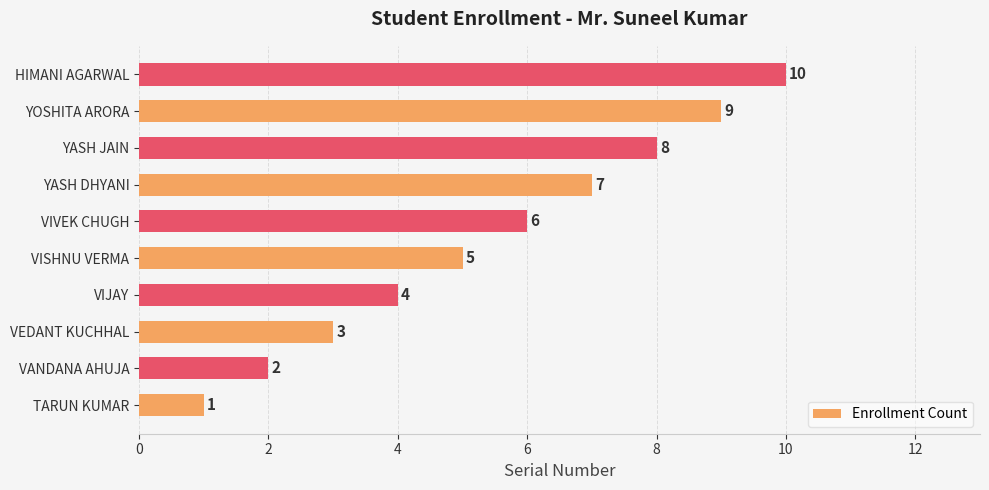

What is the average value?

6